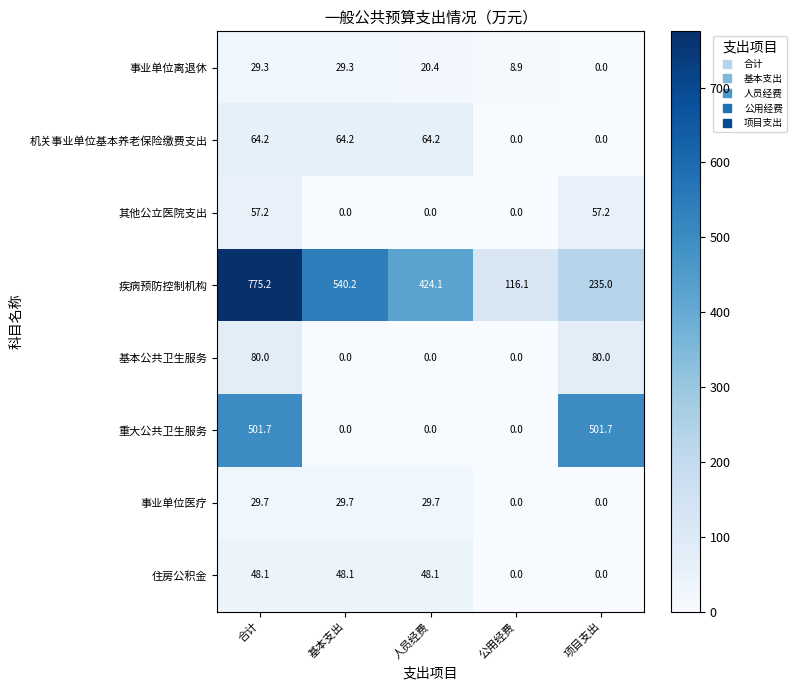

Between 合计 and 人员经费, which series saw the biggest shift?

重大公共卫生服务